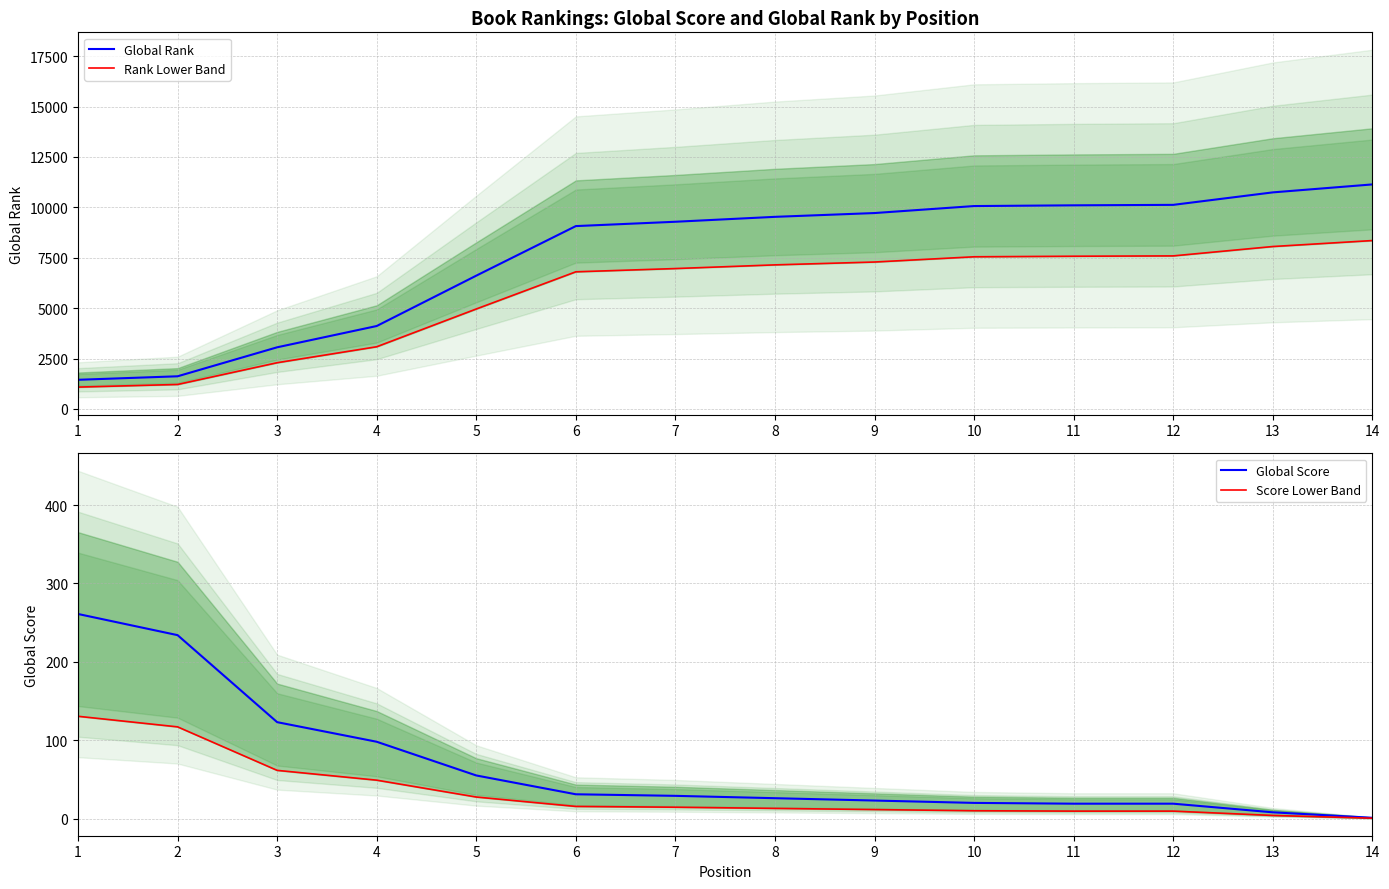

Which series changed the most between 6 and 13?

Global Rank